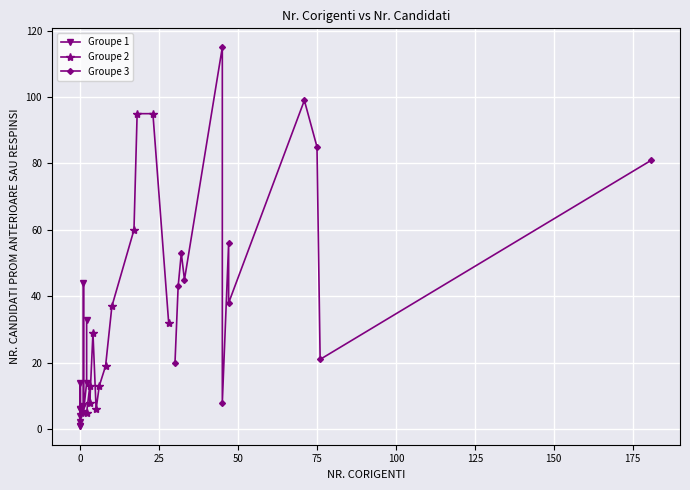

True or false: Groupe 3 has more than 1 interior local peaks.

True